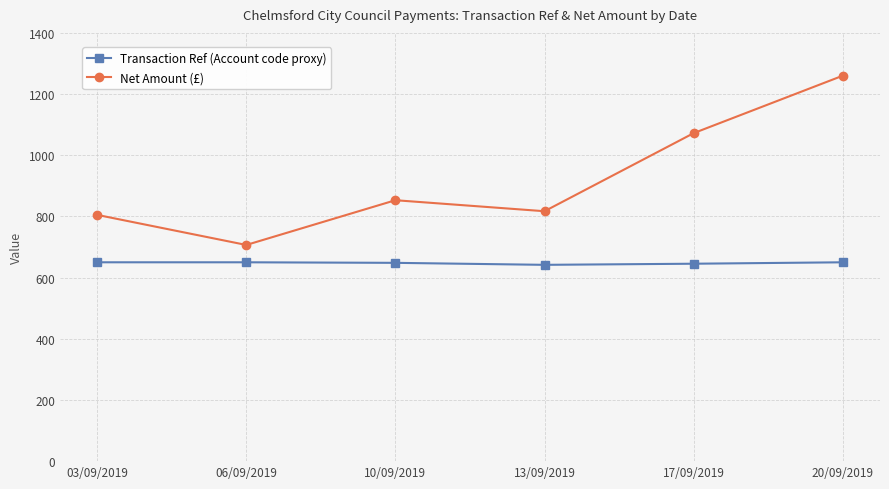

At which category does Net Amount (£) reach its first local valley?

06/09/2019